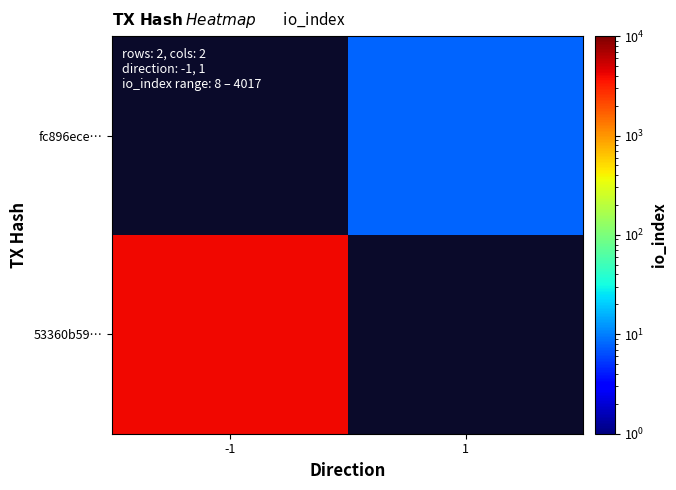

Which has a higher value, 1 or -1?

-1